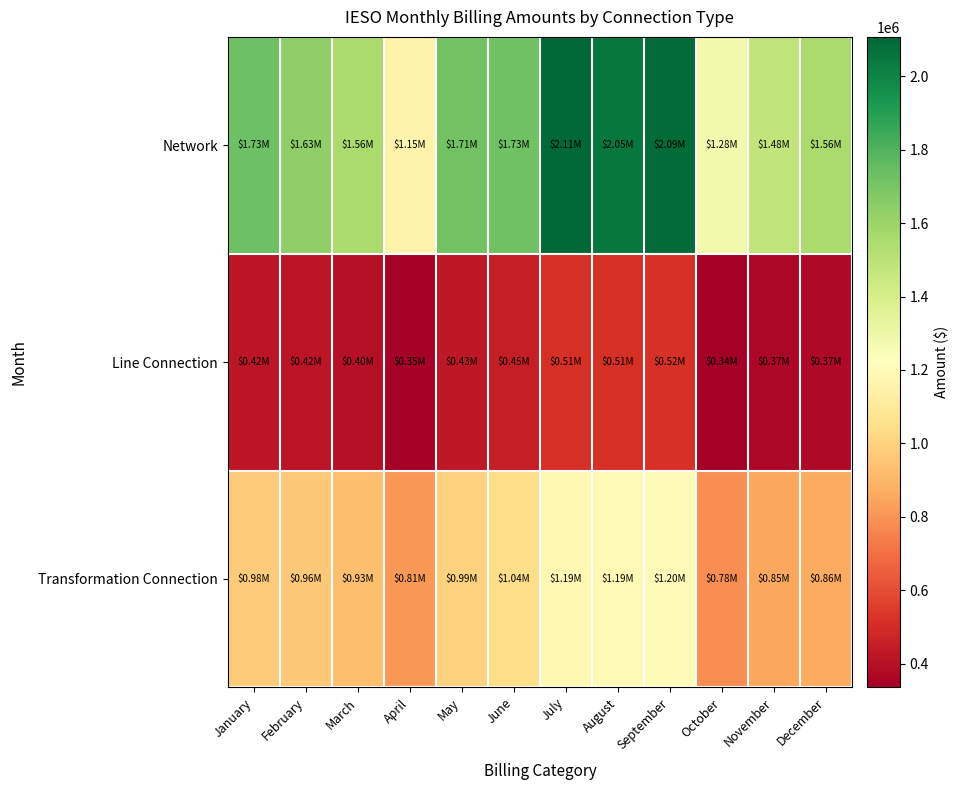

Reading left to right, extract all data points from this chart.

Network: January=1728423.5	February=1633741.9	March=1557605.1	April=1153571.6	May=1713215.9	June=1726306.4	July=2107384.4	August=2049801.3	September=2088878.4	October=1277951.8	November=1482961.1	December=1556036.8
Line Connection: January=421285.5	February=415360.0	March=398708.4	April=347189.2	May=427973.9	June=448000.3	July=510479.3	August=513974.2	September=518126.4	October=335405.2	November=365207.5	December=372513.8
Transformation Connection: January=978157.0	February=964399.2	March=925736.8	April=806117.4	May=993686.6	June=1040184.6	July=1185250.7	August=1193365.4	September=1203006.1	October=778756.8	November=847953.1	December=864917.2